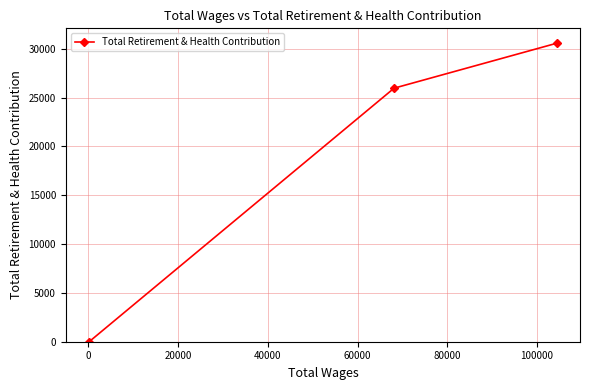

How many values are above zero?

2